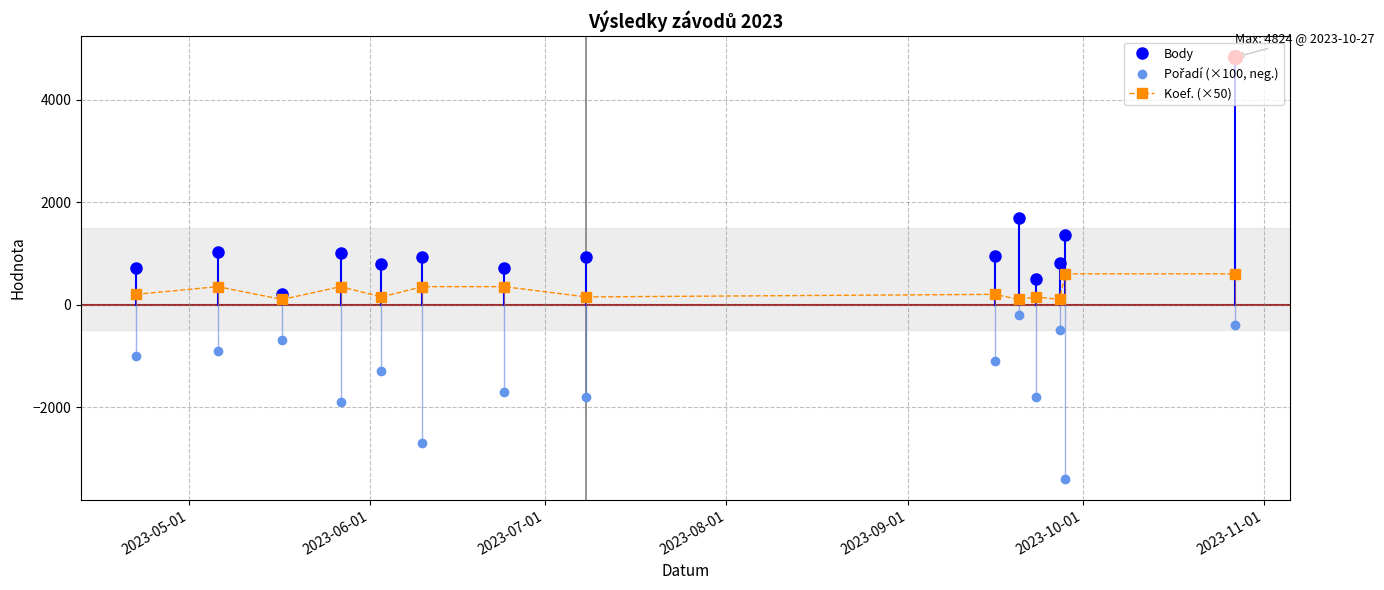

Which series has the largest range (max minus min)?

Body